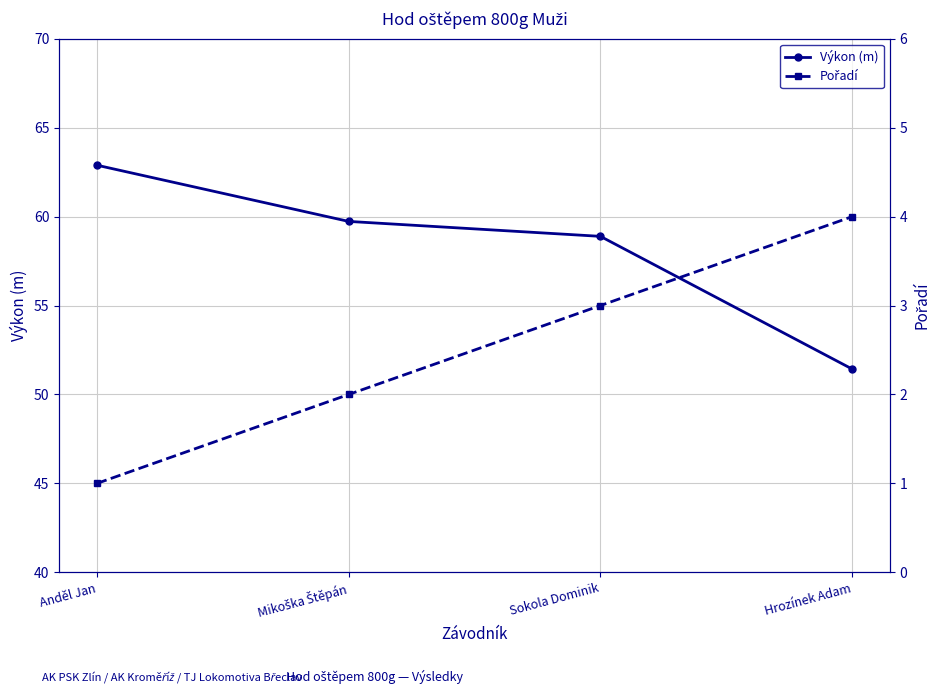

What is the label of the 2nd point from the right?

Sokola Dominik